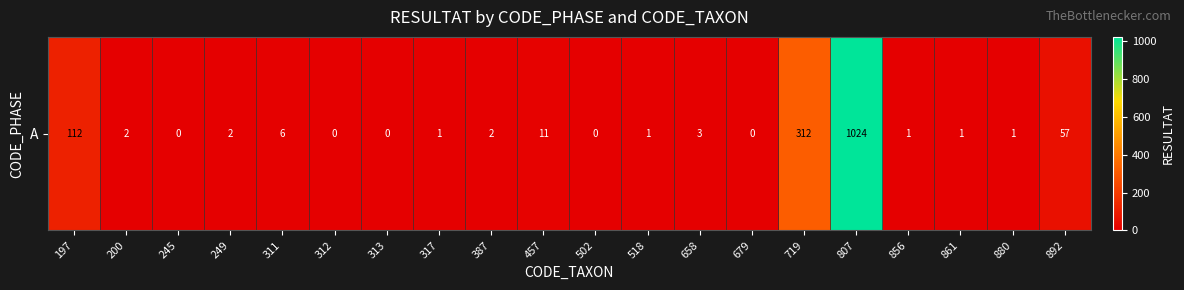

At which label is the value closest to 512?

719